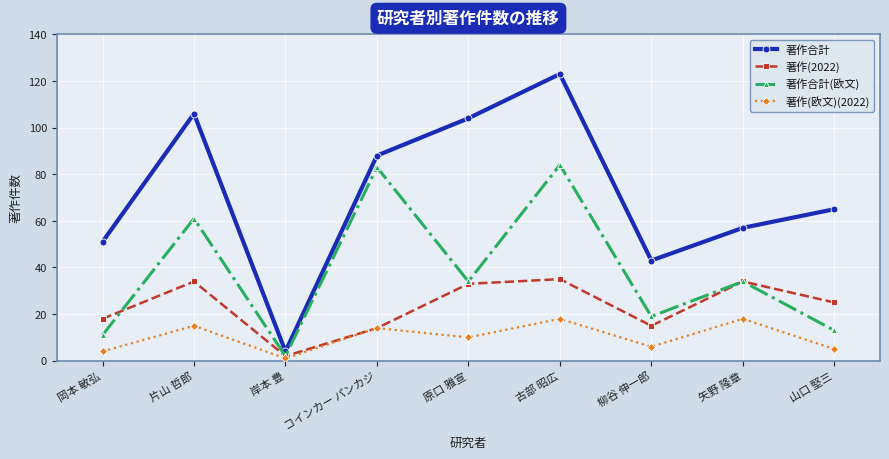

Is the value of 著作(欧文)(2022) at 片山 哲郎 greater than the value of 著作合計 at 矢野 隆章?

No